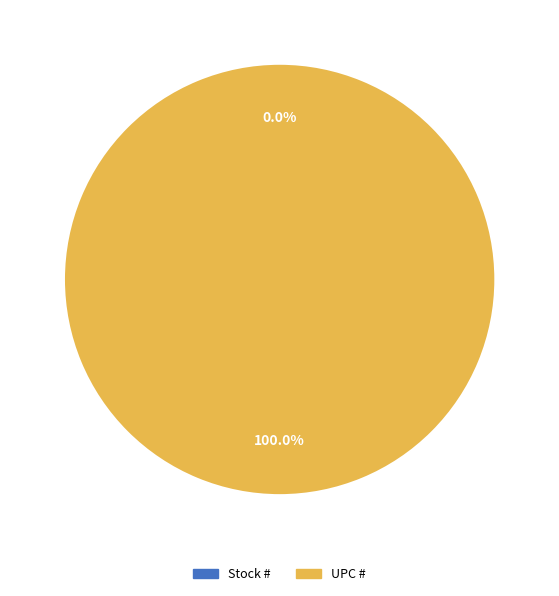

To the nearest percent, what is the average slice percentage?

50%